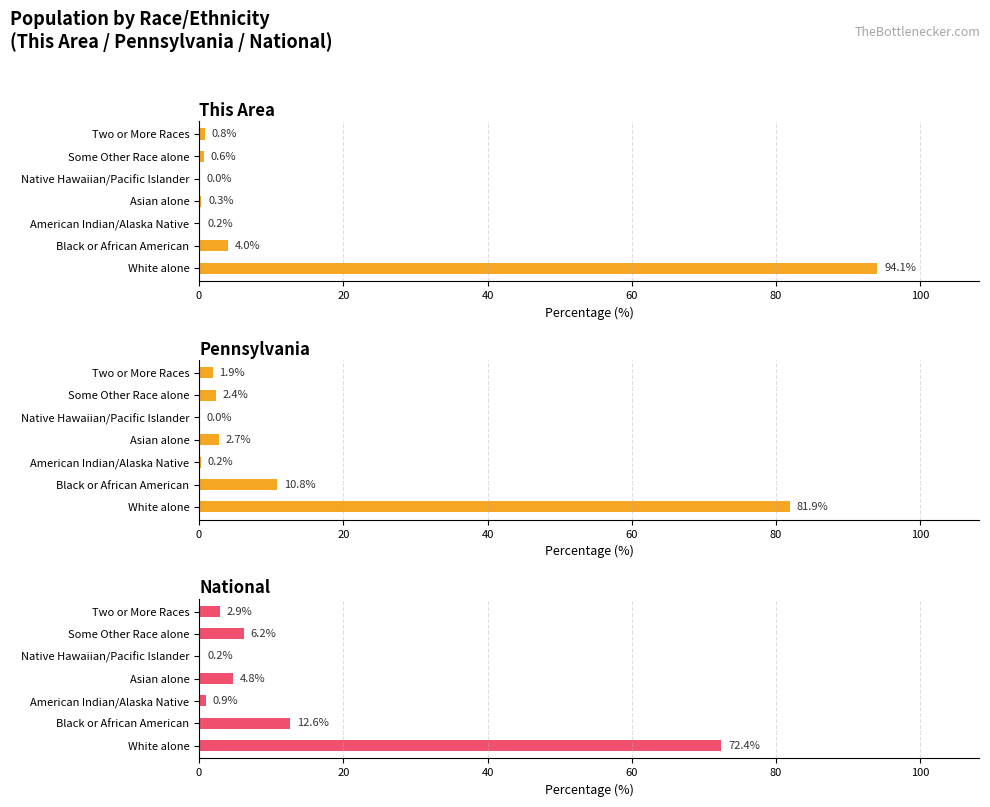

What is the maximum value shown in the chart?

94.1